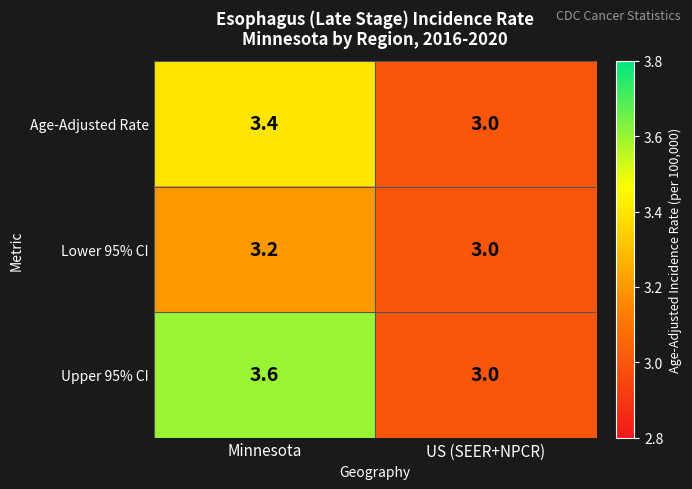

Rank the series by their average value, from lowest to highest.

Lower 95% CI, Age-Adjusted Rate, Upper 95% CI